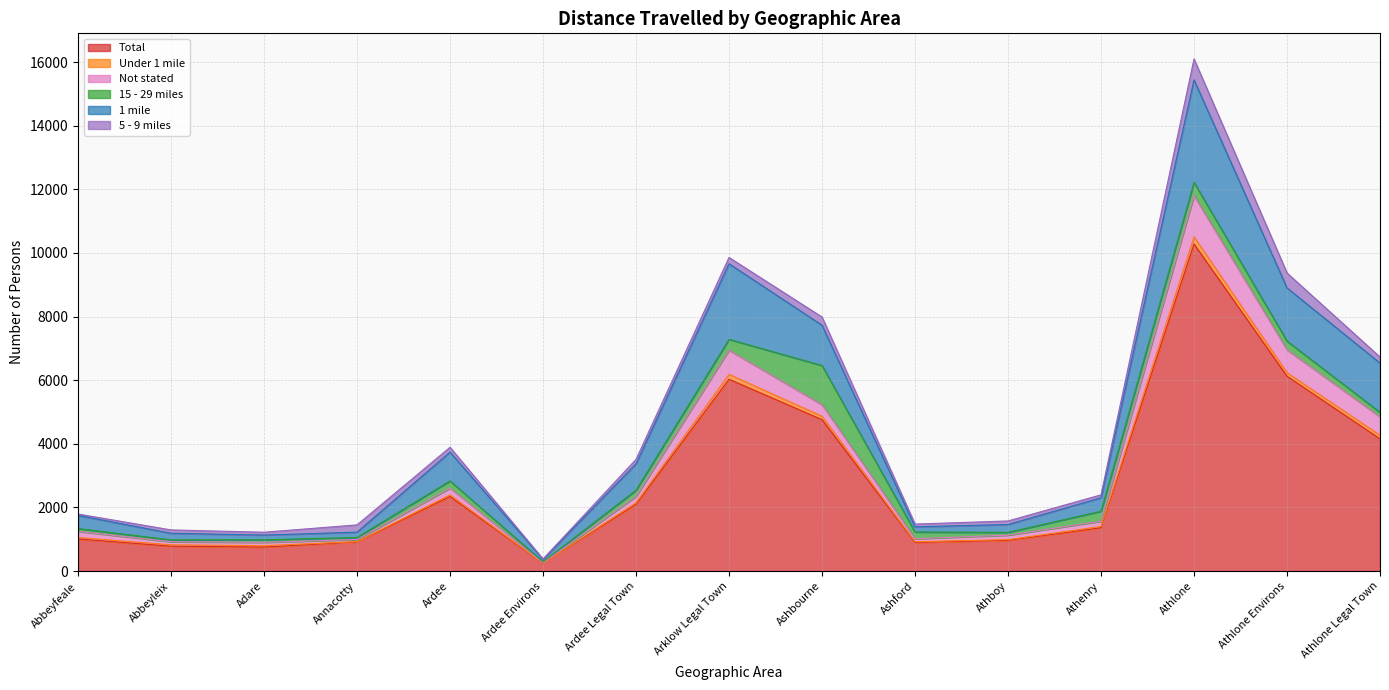

What is the highest value of the Total series?

10283